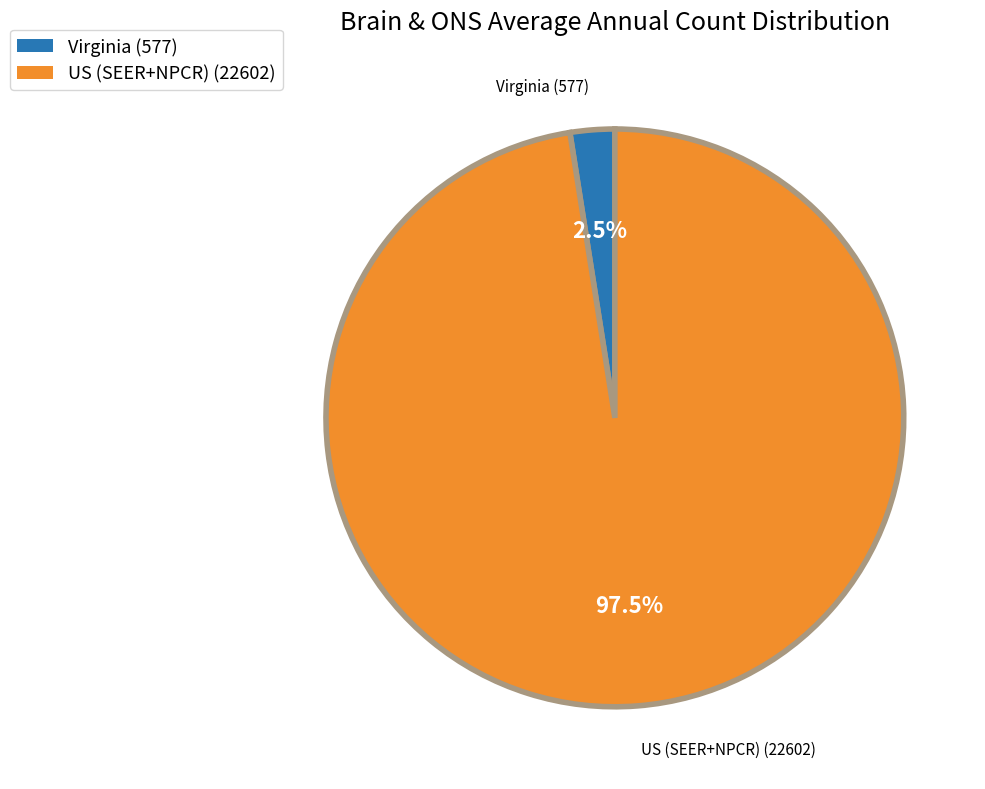

Which slice is the largest?

US (SEER+NPCR)